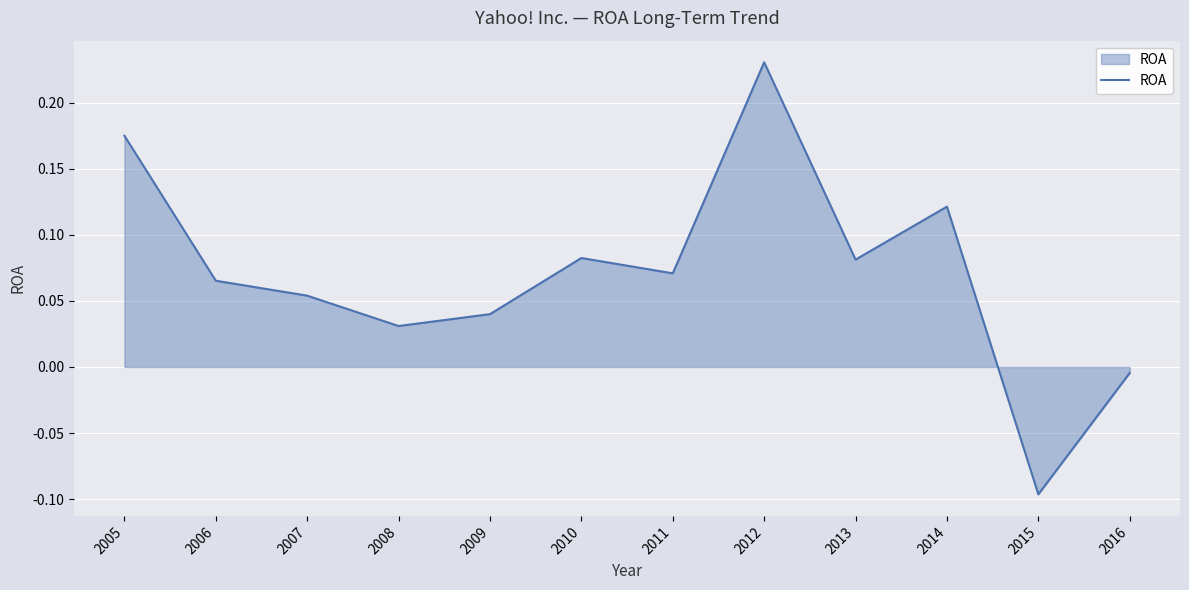

What is the change in value from 2009 to 2014?

+0.1